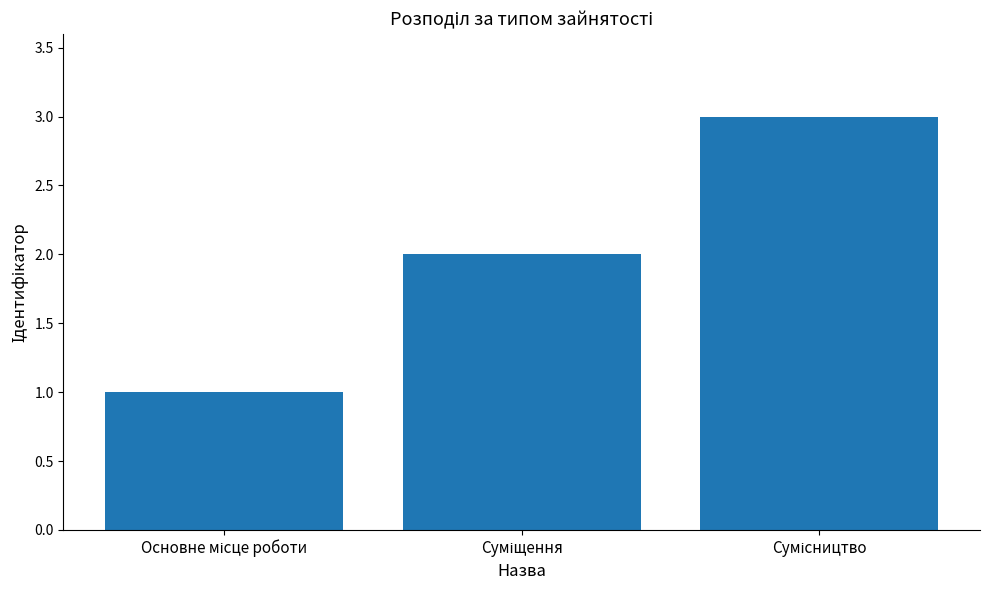

What is the sum of all values?

6